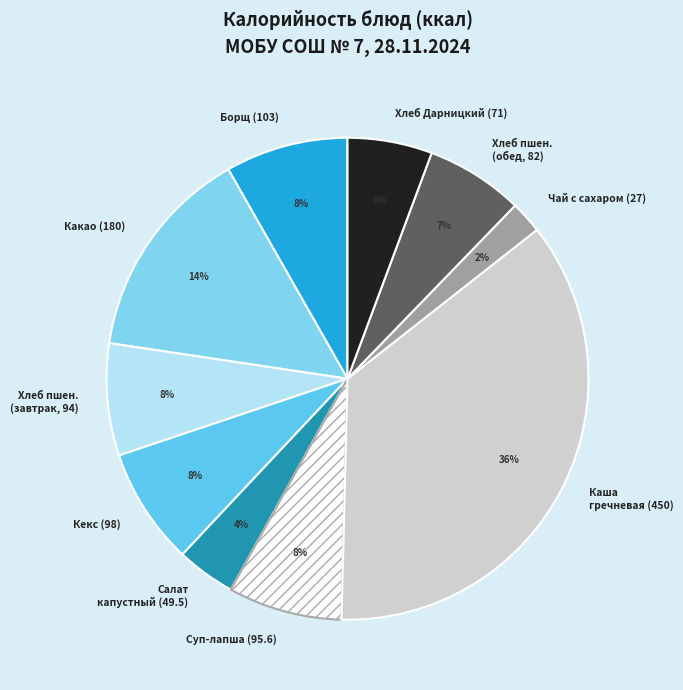

To the nearest percent, what percentage of the pie is Какао (180)?

14%